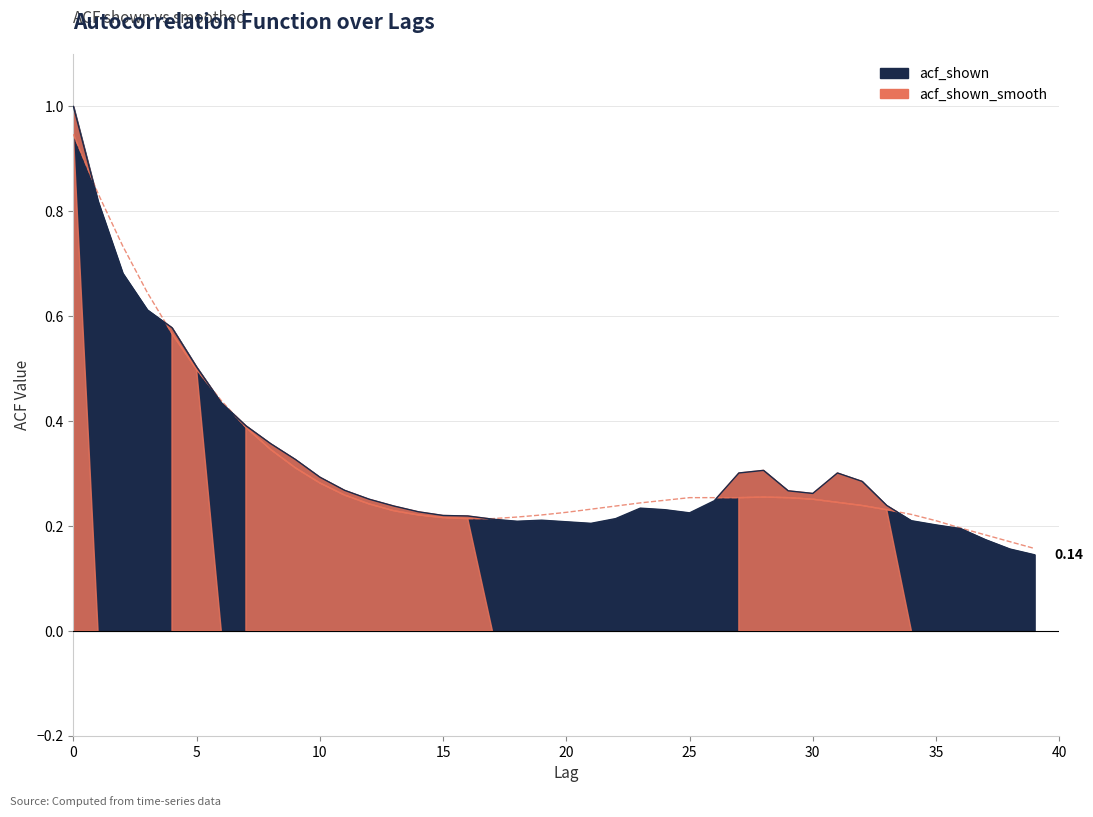

How many interior local peaks does the acf_shown series have?

4